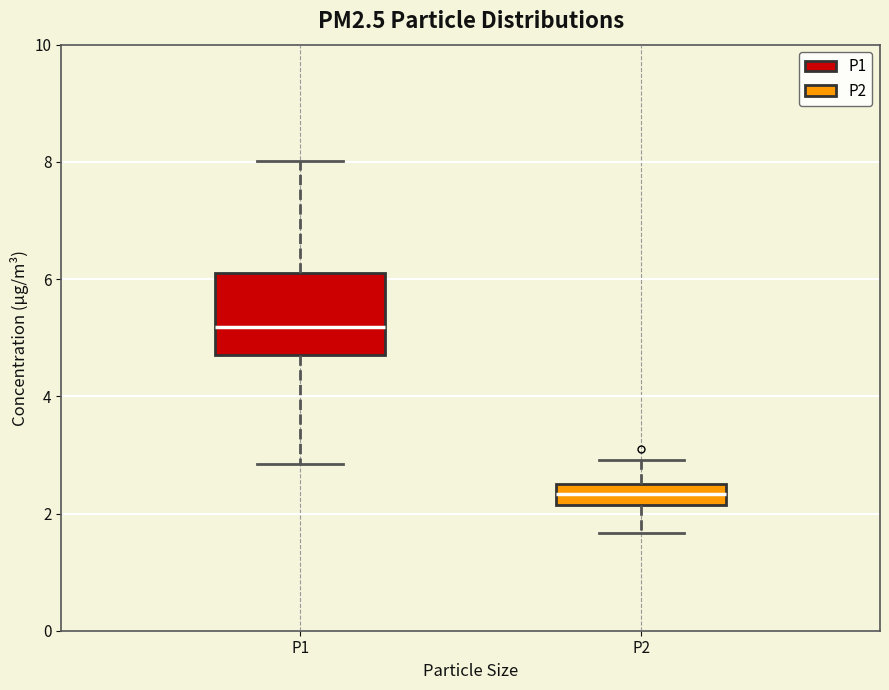

Reading left to right, transcribe this box plot: for each box, give where its median line is, the range the box spans, and where its two whiskers end, as read against the y-axis. The values are not printed on the chart, so give them approximately, as read against the axis.

P1: median 5.2, box 4.8 to 6.0, whiskers 2.8 to 8.0
P2: median 2.4, box 2.2 to 2.6, whiskers 1.6 to 3.0